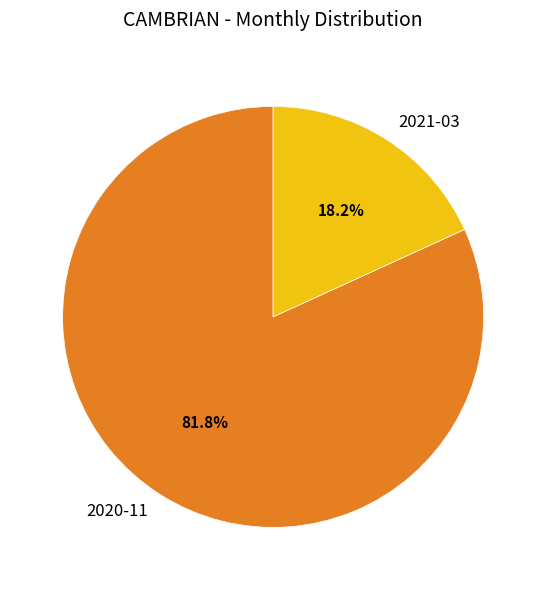

Which has a higher value, 2021-03 or 2020-11?

2020-11